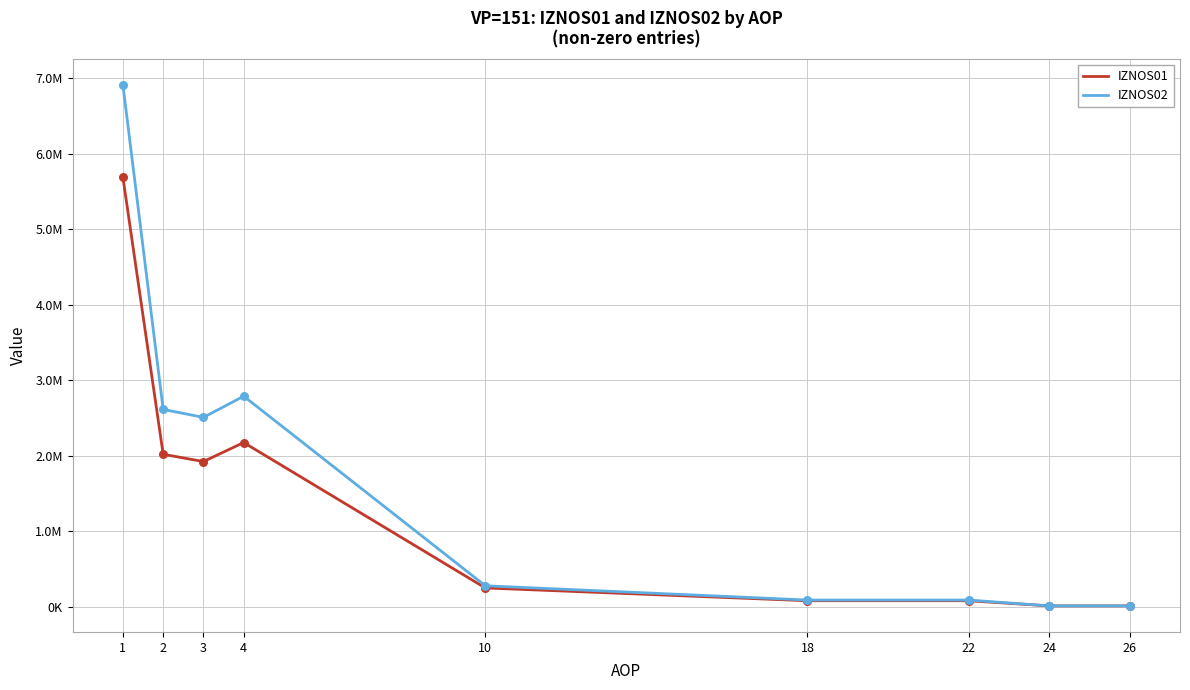

What are all the series names shown in the legend?

IZNOS01, IZNOS02